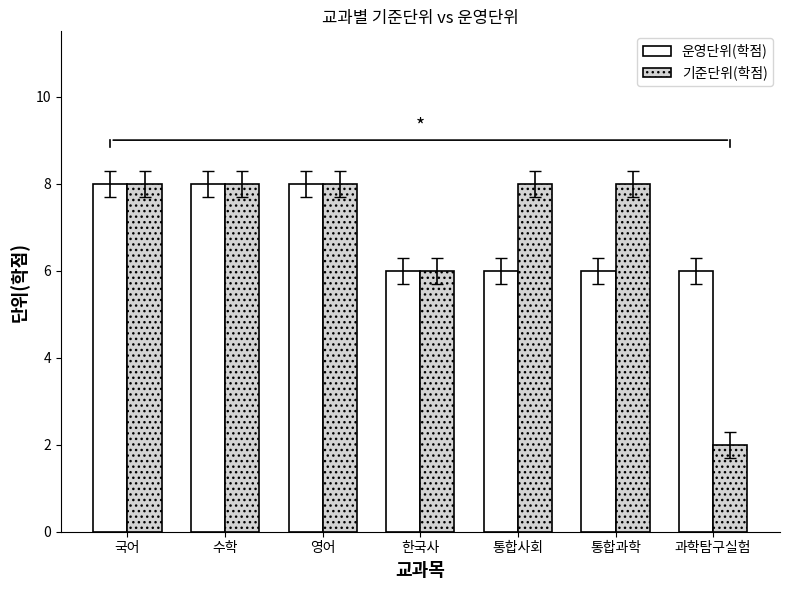

Reading right to left, transcribe all the data shown in this chart.

운영단위(학점): 6	6	6	6	8	8	8
기준단위(학점): 2	8	8	6	8	8	8